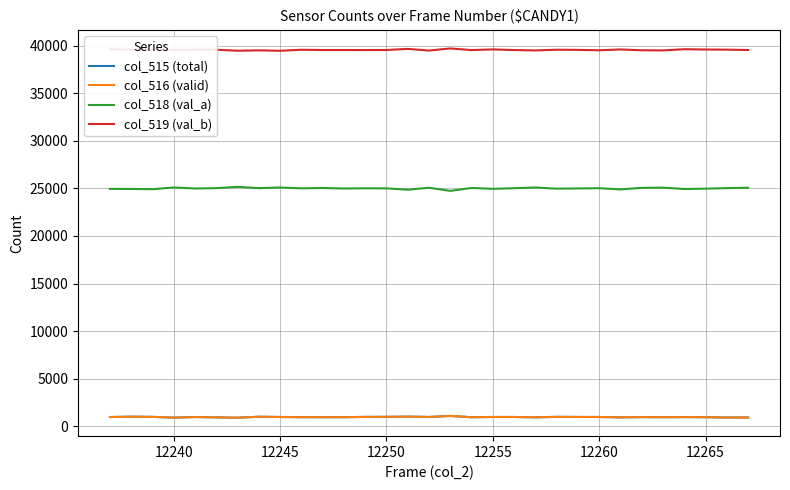

Which series has the largest total across all categories?

col_519 (val_b)